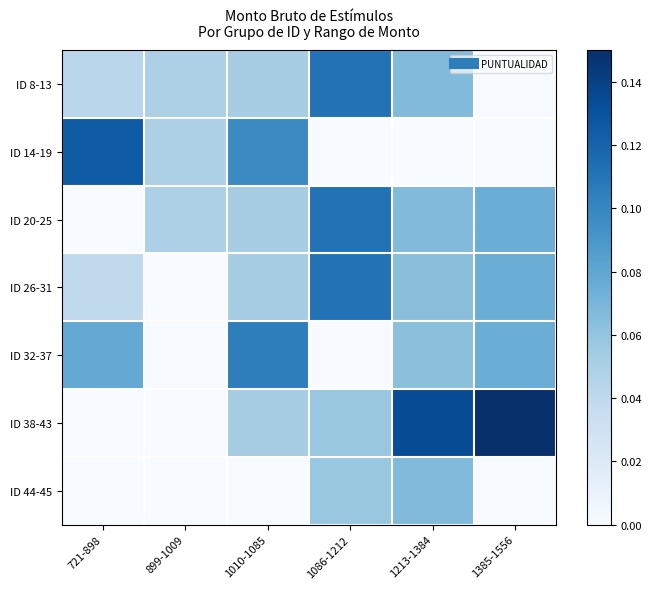

At which category does the chart reach its minimum across all series?

1385-1556